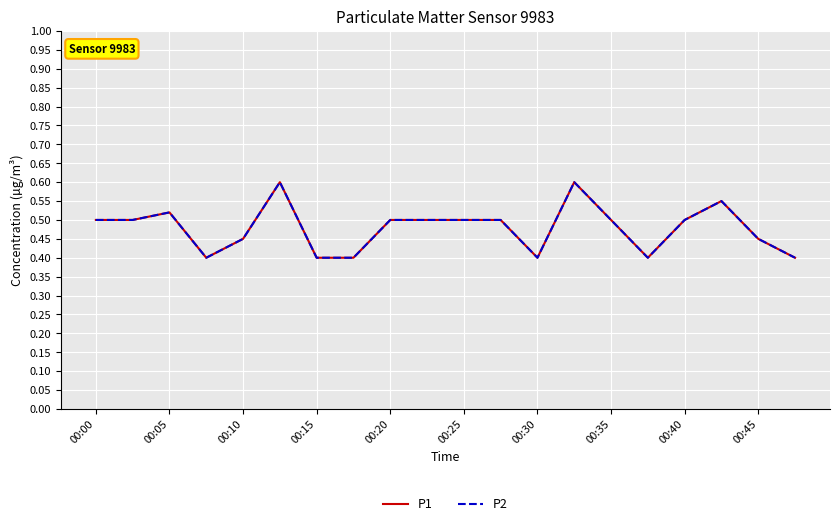

Is this an area chart (filled region under the line)?

No